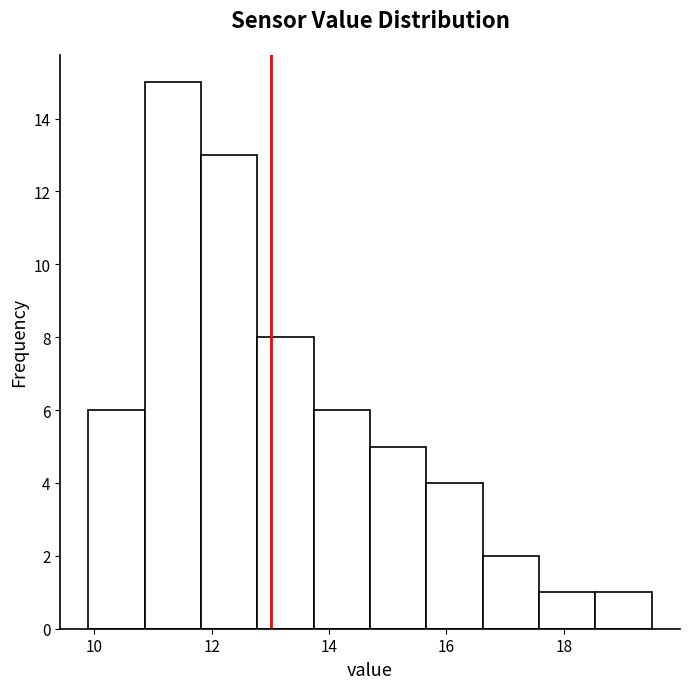

Reading left to right, list every bar in this chart as the range it spans on the x-axis followed by its height. Neither the bar edges nor the heights are printed on the chart, so give them approximately, as read against the axes.

9.90 to 10.86: 6
10.86 to 11.82: 15
11.82 to 12.78: 13
12.78 to 13.74: 8
13.74 to 14.70: 6
14.70 to 15.66: 5
15.66 to 16.62: 4
16.62 to 17.58: 2
17.58 to 18.54: 1
18.54 to 19.50: 1